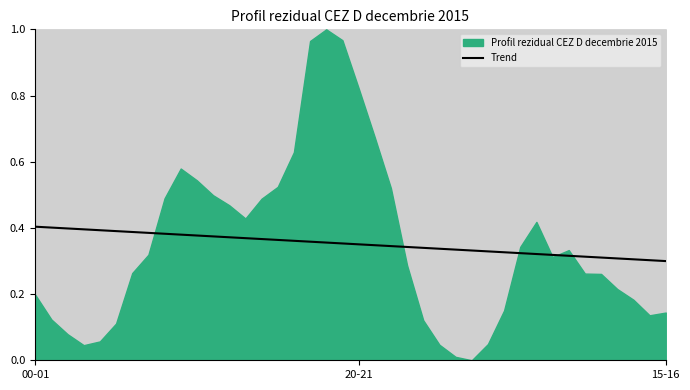

The value at 34 is 0.6. True or false?

False